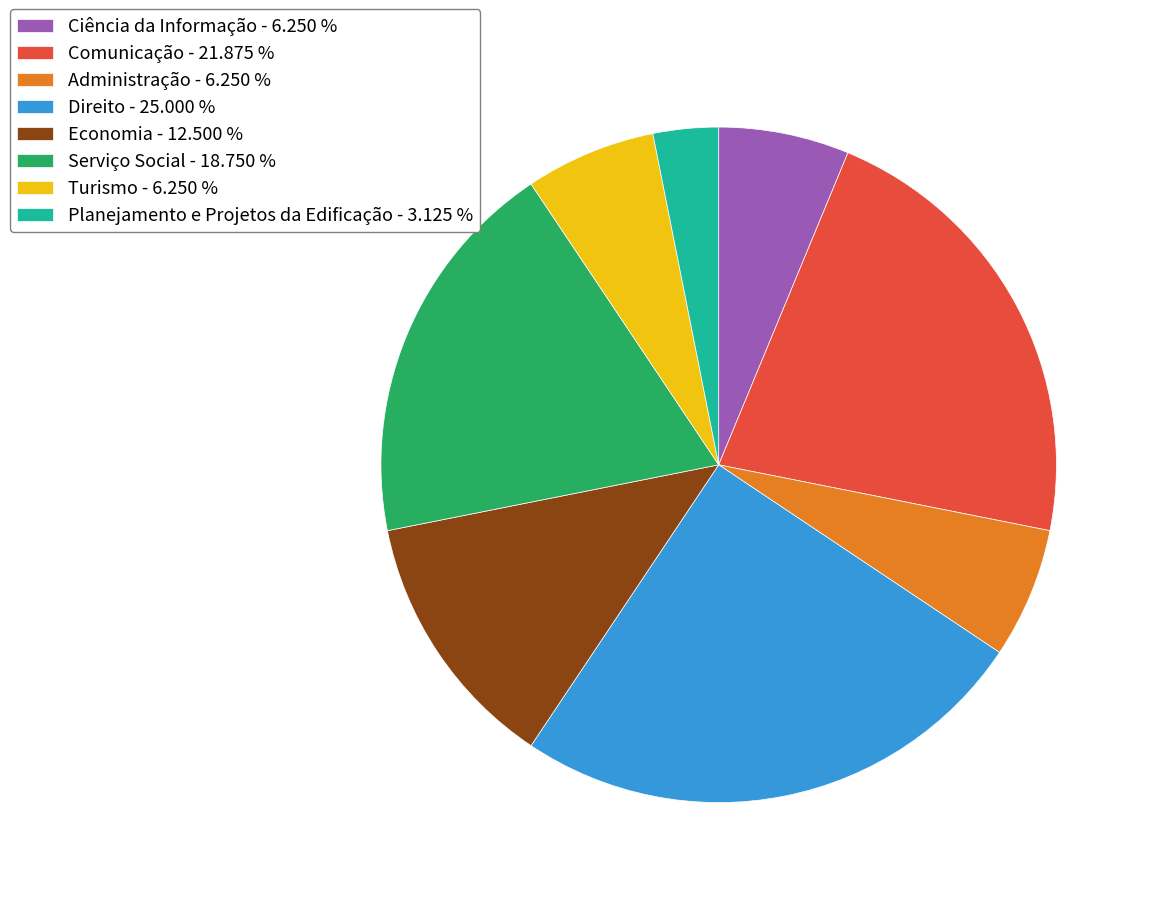

What is the ratio of the value at Administração to the value at Turismo?

1.0